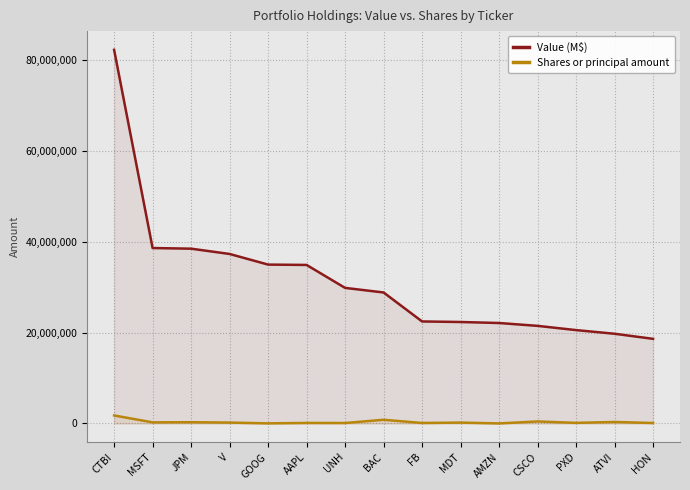

True or false: Value (M$) and Shares or principal amount cross at least once.

False